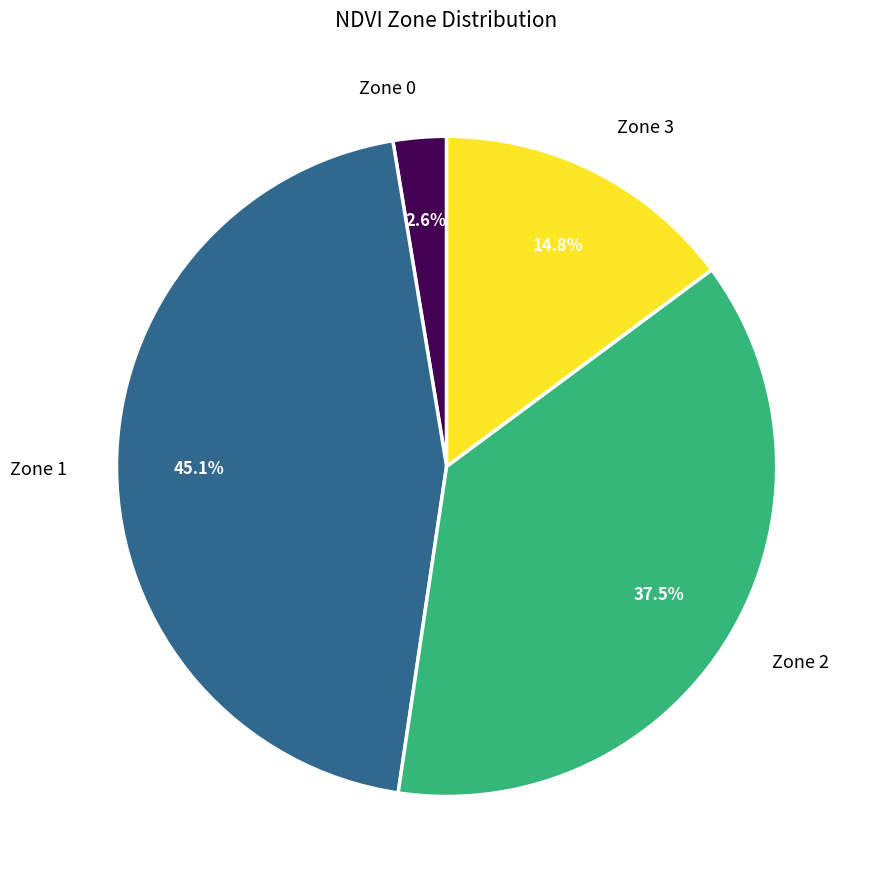

How much of the chart is everything except Zone 2?

62.5%